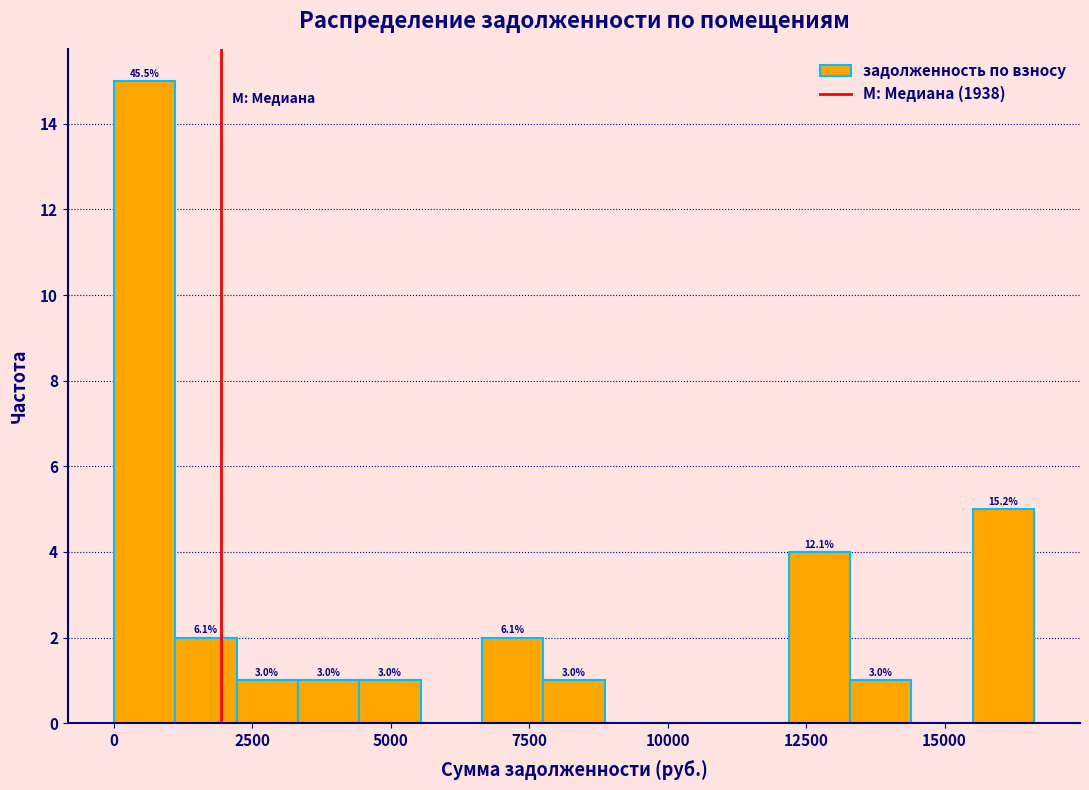

Around what value on the x-axis is the tallest bar? Give the approximate position of its centre, as read against the axis.

500